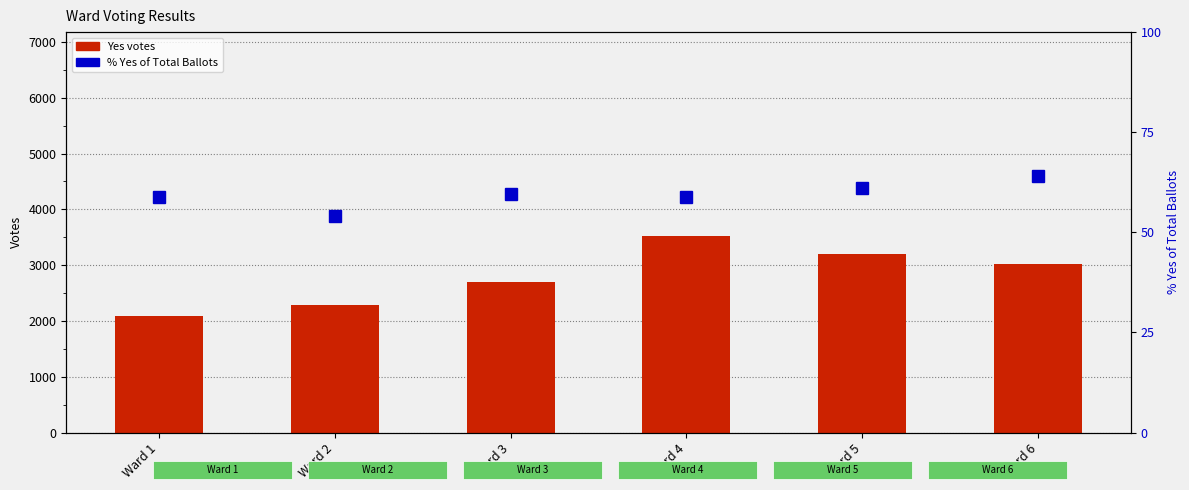

What is the sum of the % Yes of Total Ballots values at Ward 1 and Ward 5?

119.8